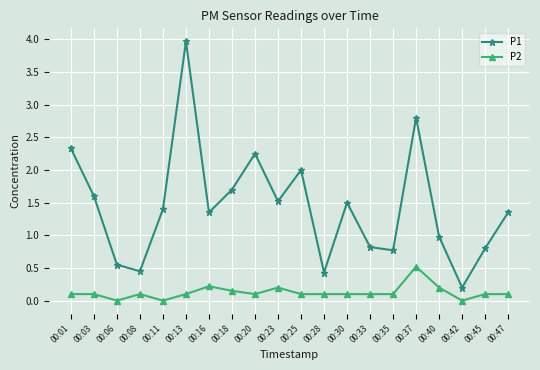

What is the total value across all series at 00:20?

2.4